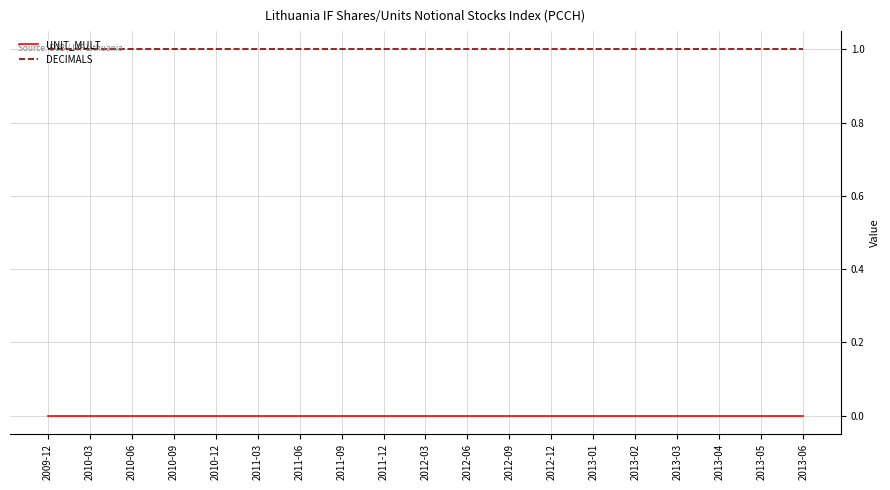

What is the highest value of the DECIMALS series?

1